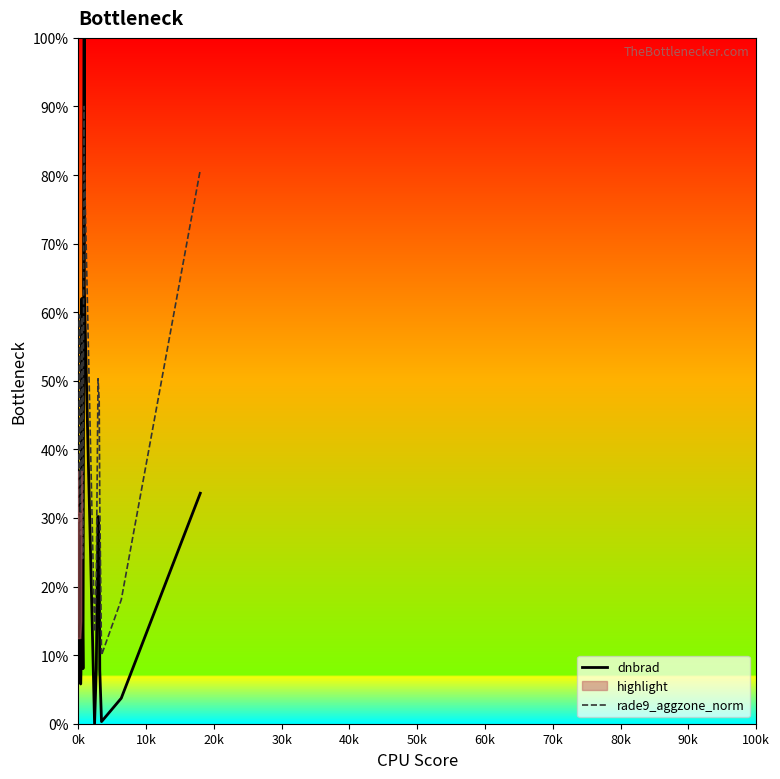

What is the highest value of the dnbrad series?

100.0